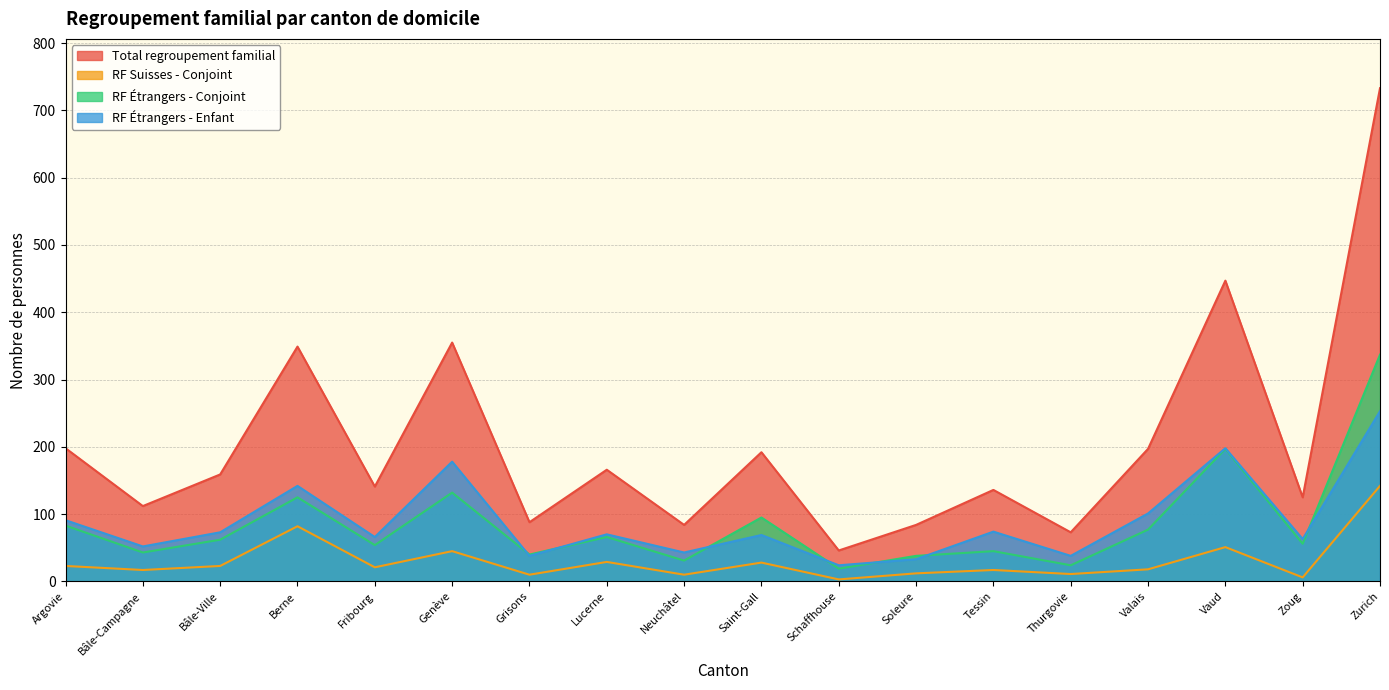

What is the spread (max minus min) of values at Neuchâtel?

74